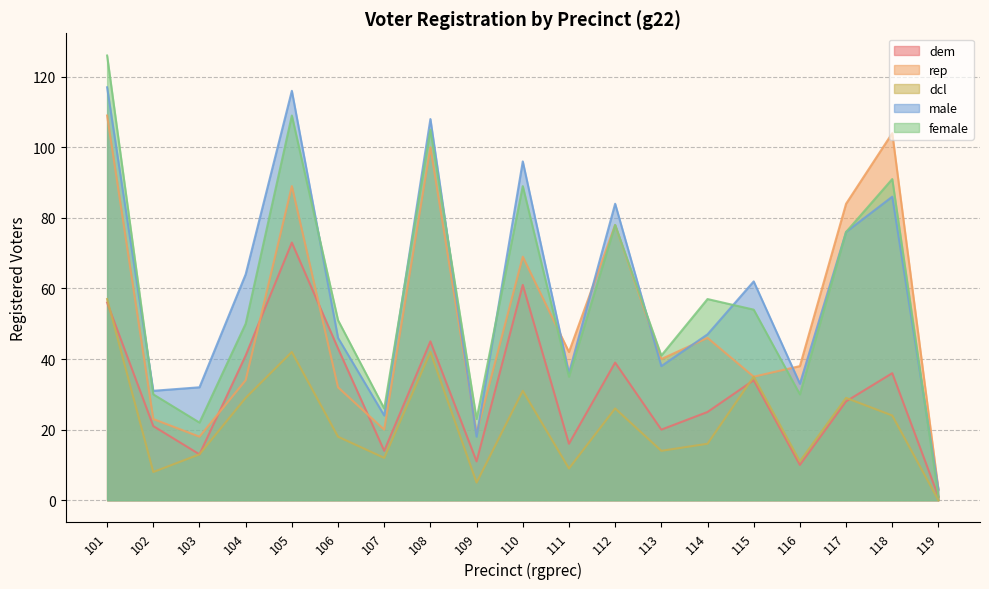

Is it true that female equals 1 at 119?

True